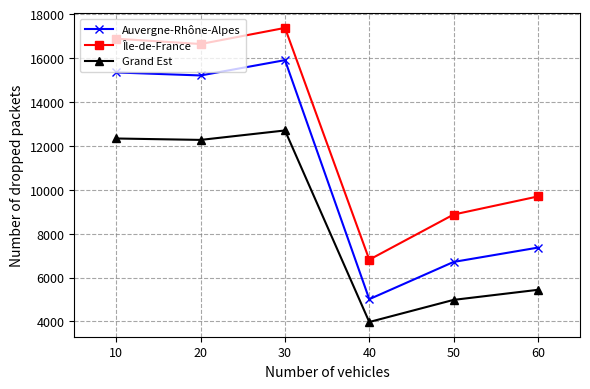

List the series in order of their overall mean, lowest first.

Grand Est, Auvergne-Rhône-Alpes, Île-de-France